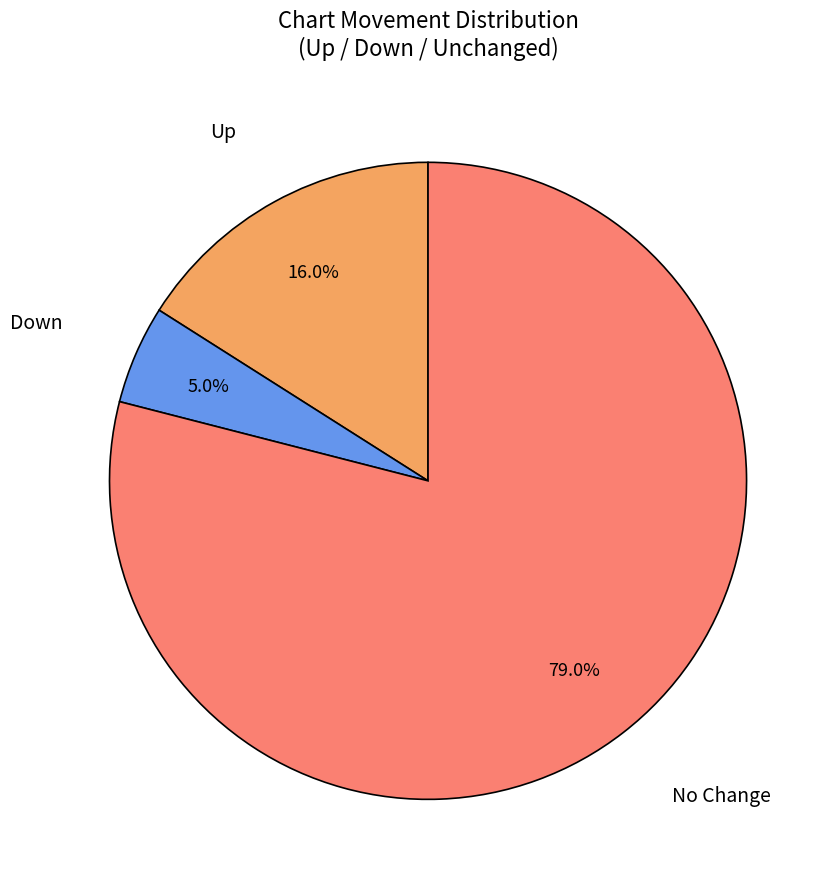

Is there any slice that represents more than half of the pie?

Yes